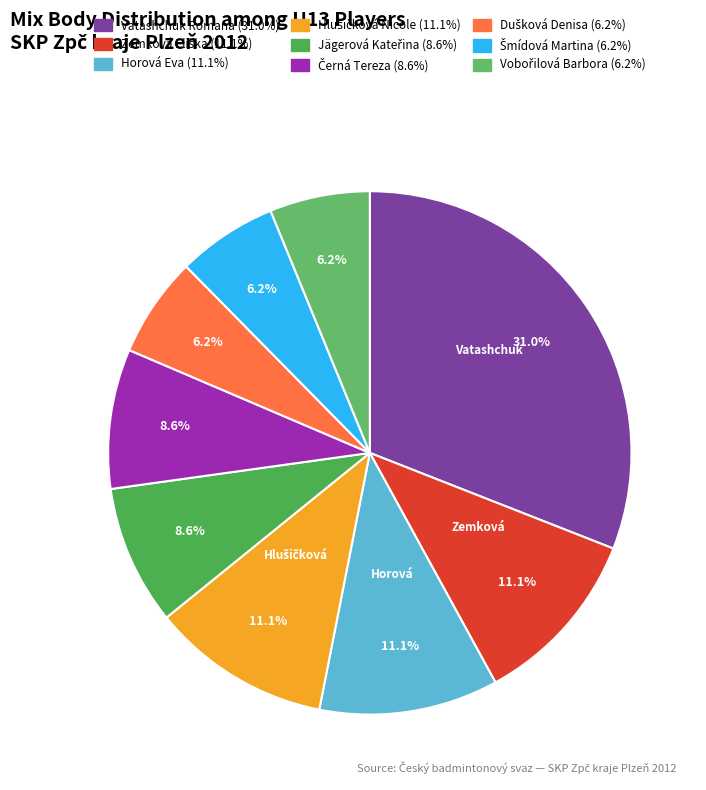

How many segments does this pie chart have?

9